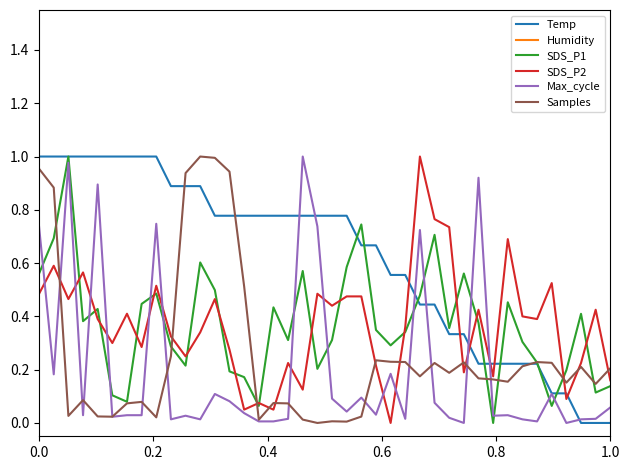

What is the highest value of the SDS_P2 series?

1.0